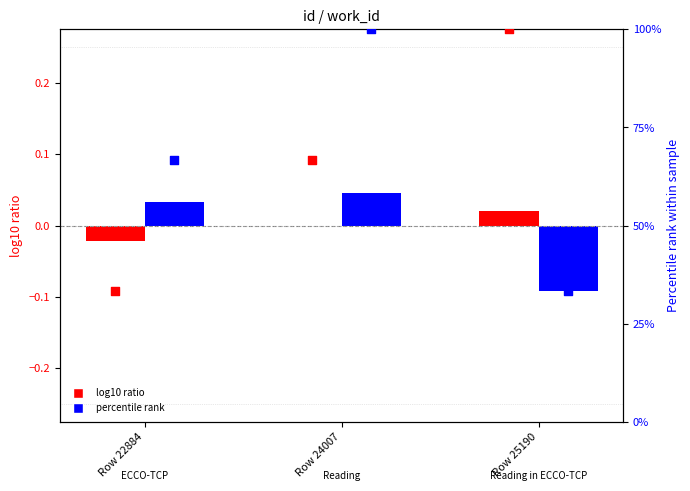

Which series has the largest total across all categories?

percentile rank (id)